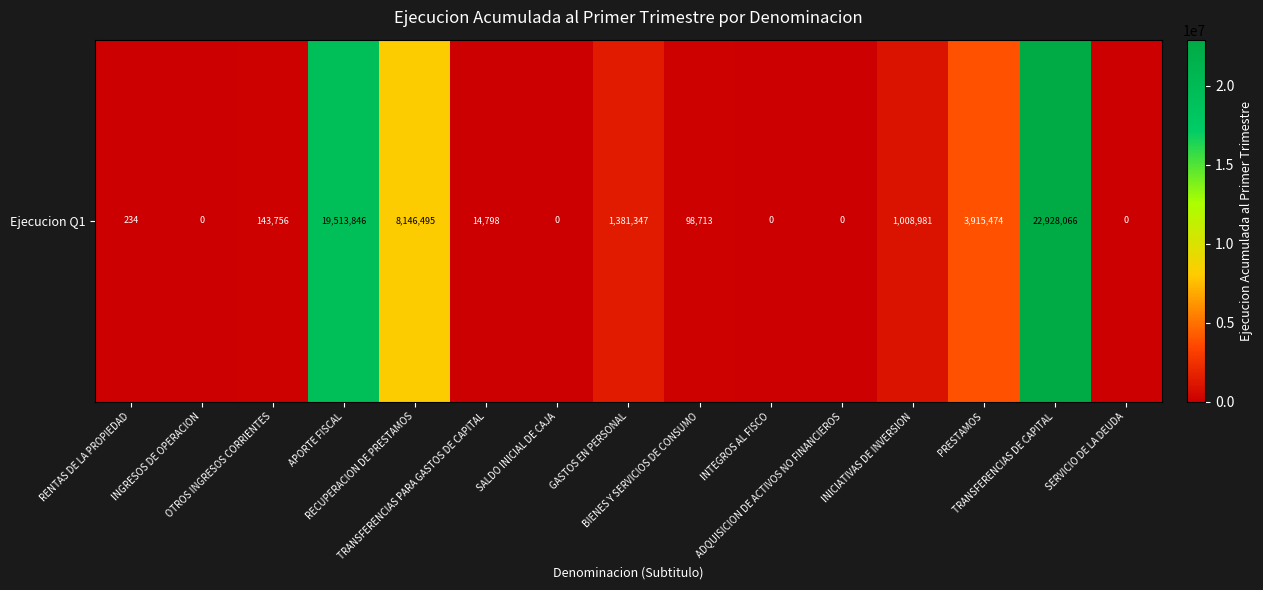

Rank the categories by value from highest to lowest.

TRANSFERENCIAS DE CAPITAL, APORTE FISCAL, RECUPERACION DE PRESTAMOS, PRESTAMOS, GASTOS EN PERSONAL, INICIATIVAS DE INVERSION, OTROS INGRESOS CORRIENTES, BIENES Y SERVICIOS DE CONSUMO, TRANSFERENCIAS PARA GASTOS DE CAPITAL, RENTAS DE LA PROPIEDAD, INGRESOS DE OPERACION, SALDO INICIAL DE CAJA, INTEGROS AL FISCO, ADQUISICION DE ACTIVOS NO FINANCIEROS, SERVICIO DE LA DEUDA